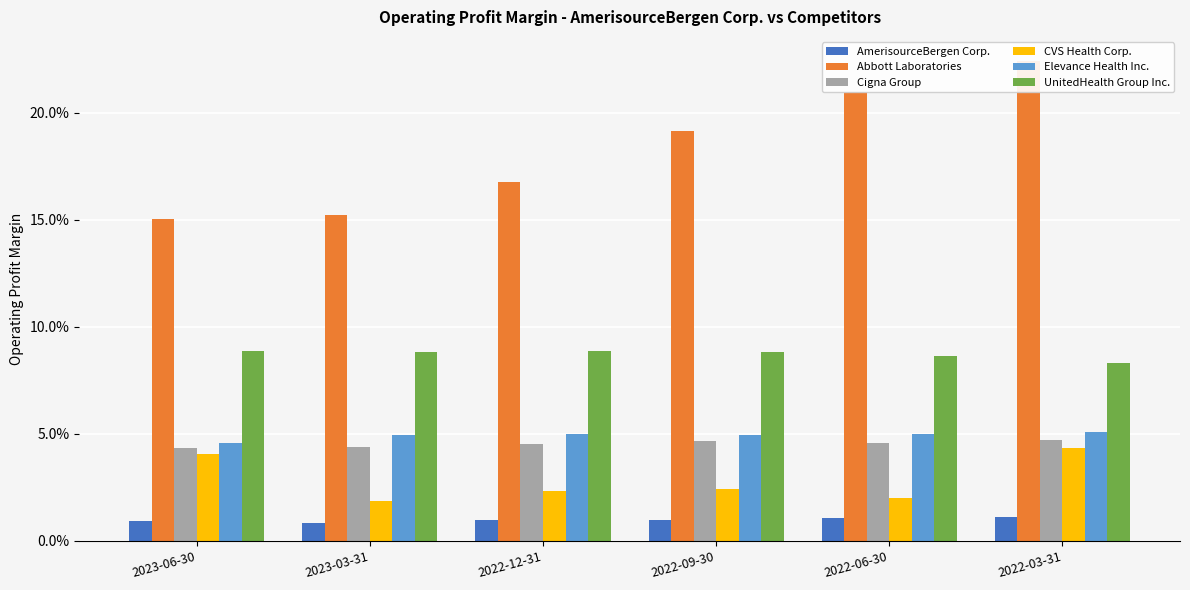

Which label corresponds to the largest value in the chart?

2022-03-31